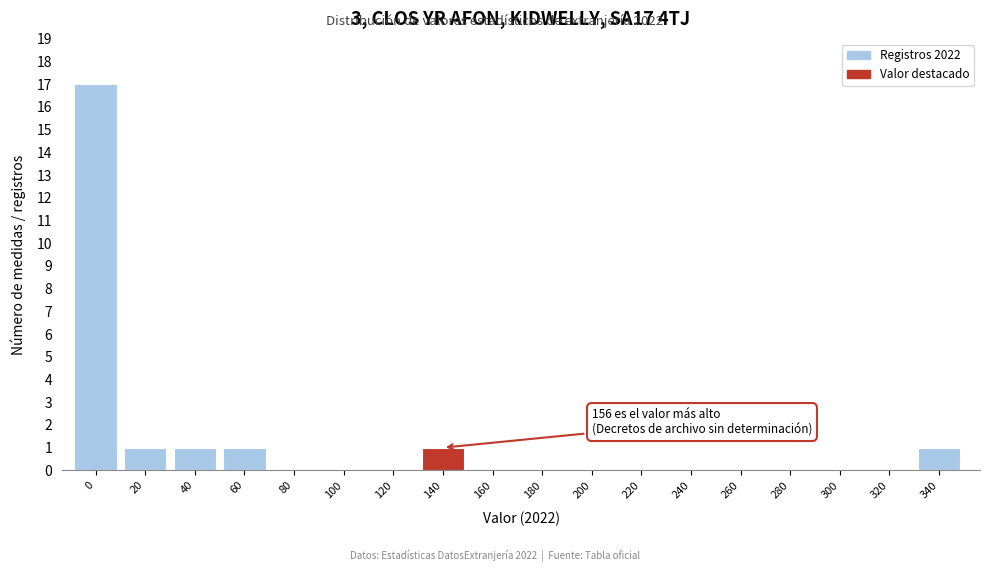

What is the maximum value shown in the chart?

17